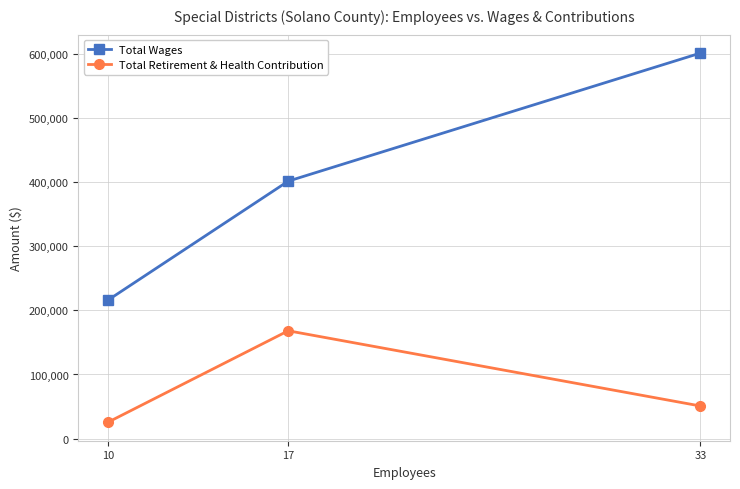

Where is Total Retirement & Health Contribution nearest to the value 96796?

33